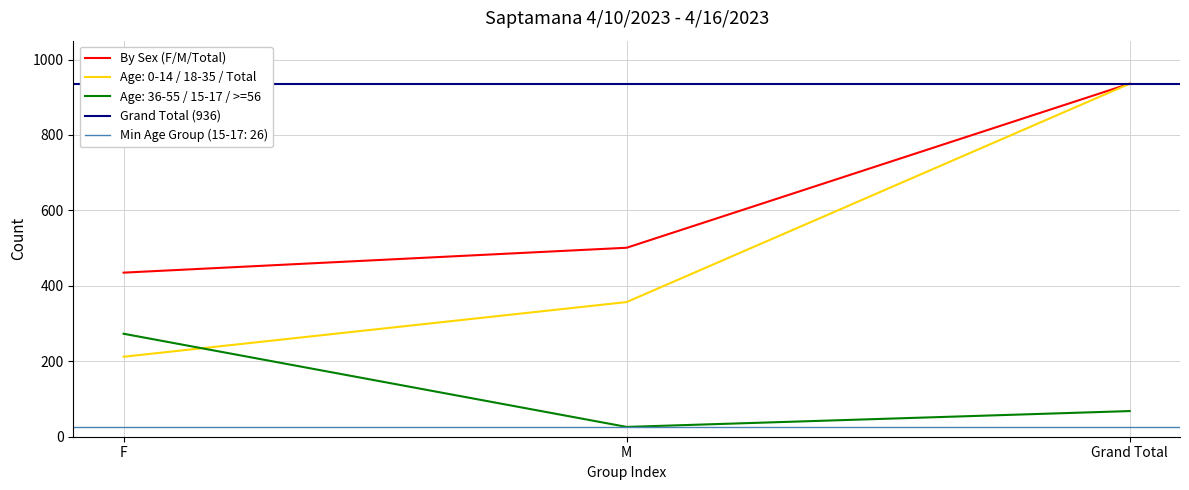

At which label is the value closest to 685?

M